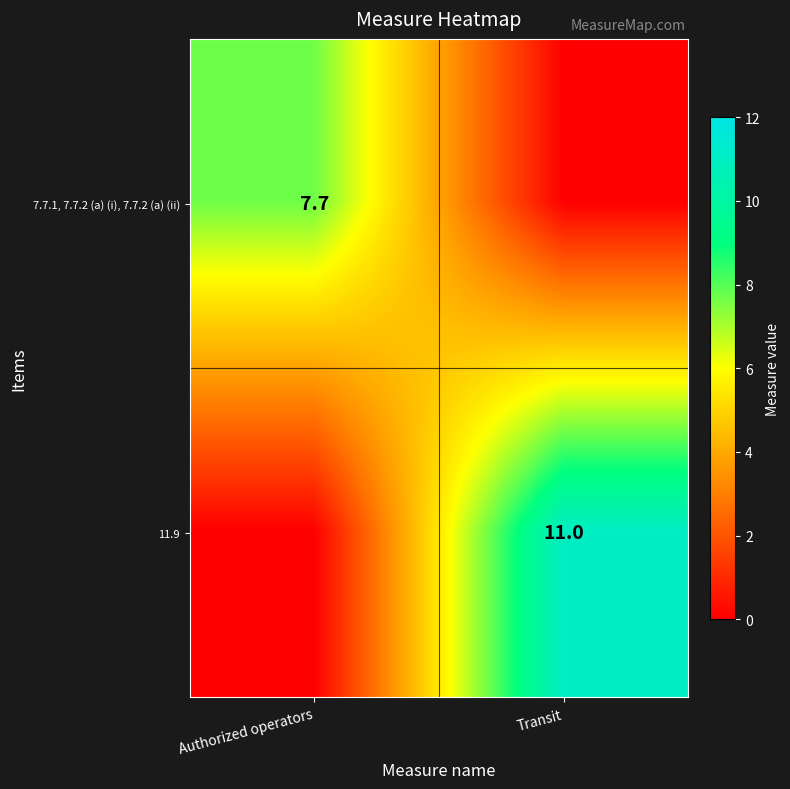

Which has a higher value, Transit or Authorized operators?

Authorized operators